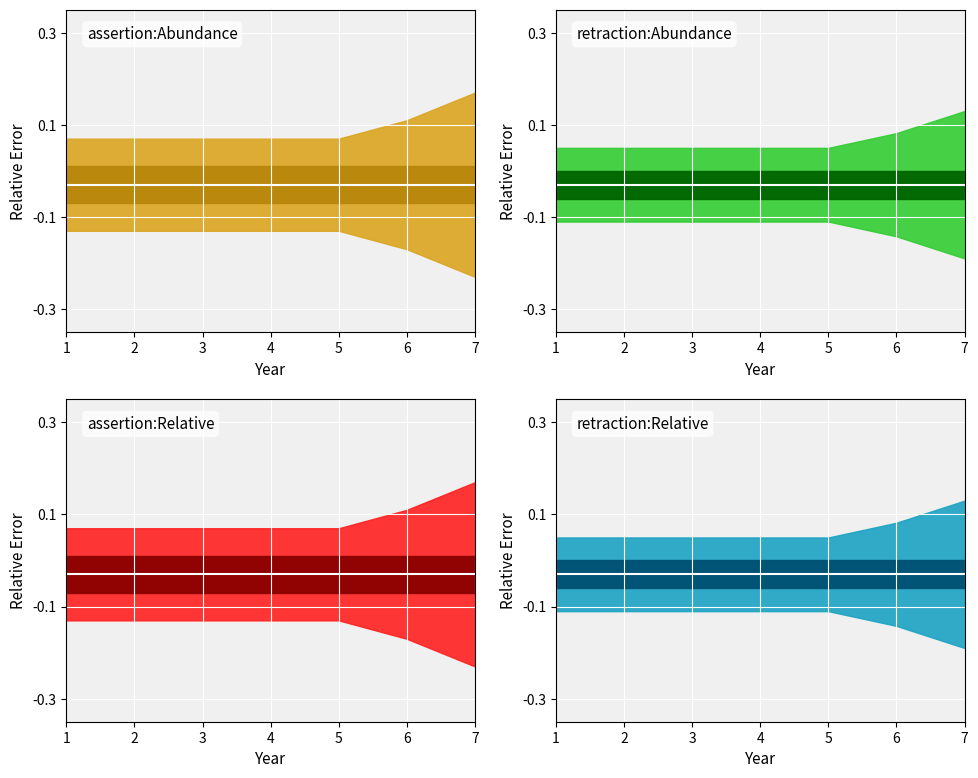

How many lines are shown in the chart?

2